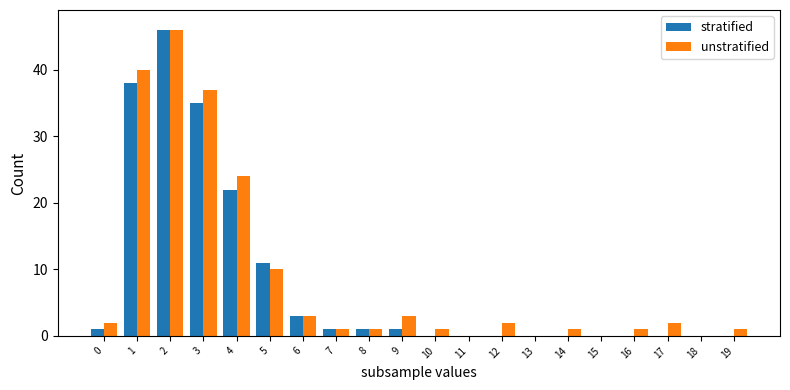

How many distinct data groups are displayed?

2